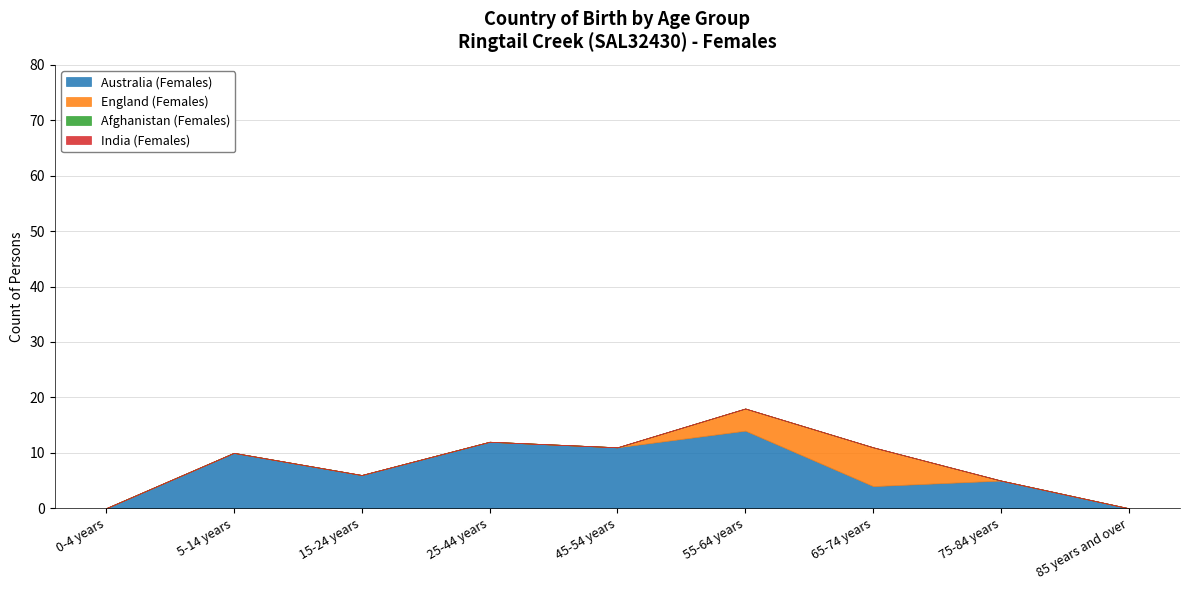

Which label corresponds to the smallest value in the chart?

0-4 years